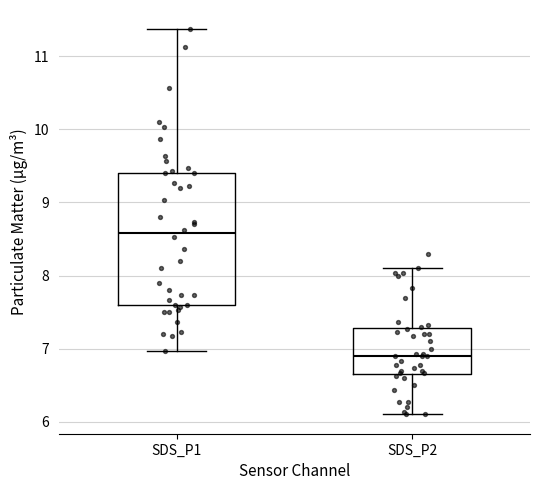

Reading left to right, read every box against the y-axis: the position of its median line, the range the box covers, and the ends of its whiskers. The values are not printed on the chart, so give them approximately, as read against the axis.

SDS_P1: median 8.6, box 7.6 to 9.4, whiskers 7.0 to 11.4
SDS_P2: median 6.9, box 6.7 to 7.3, whiskers 6.1 to 8.1